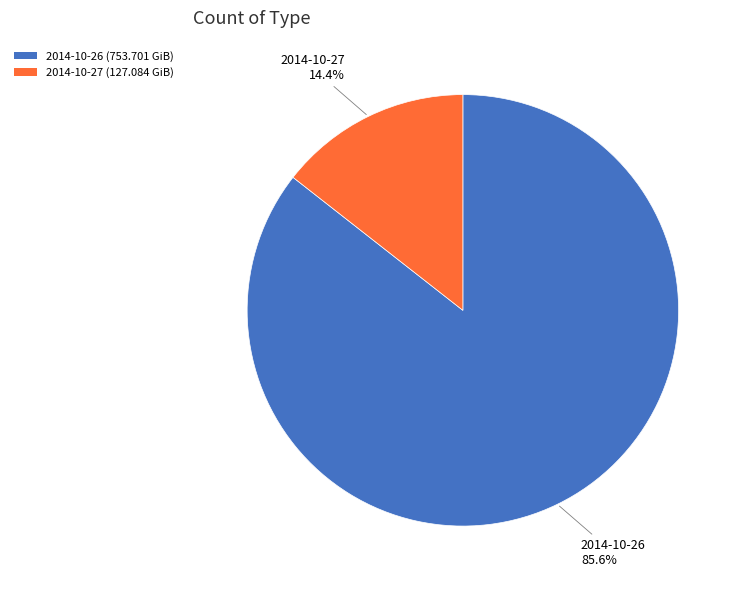

What is the majority slice?

2014-10-26